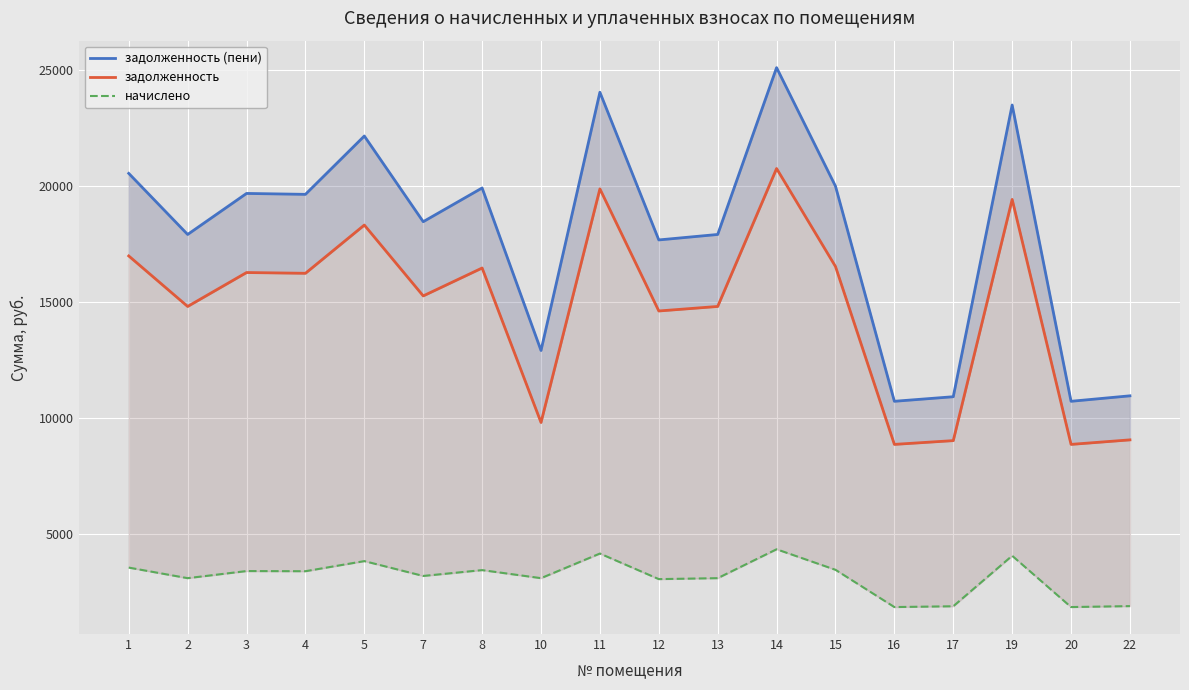

How many distinct data groups are displayed?

3